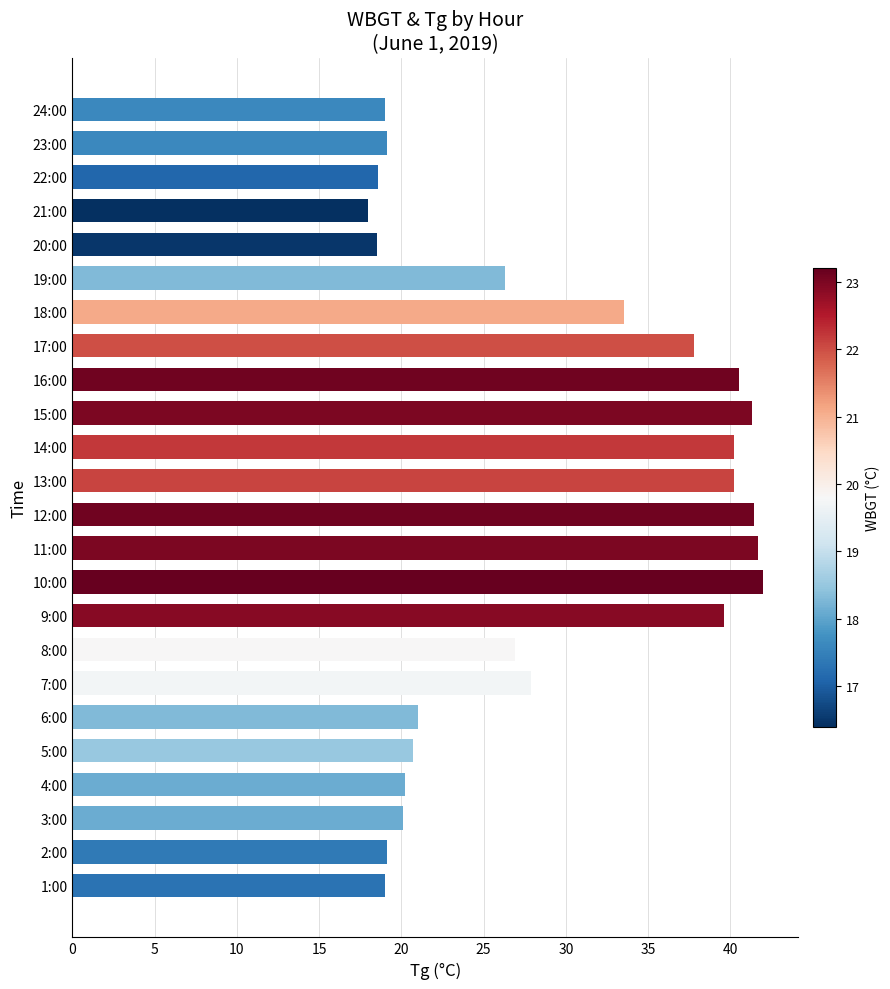

Where is the data nearest to the value 30?

7:00